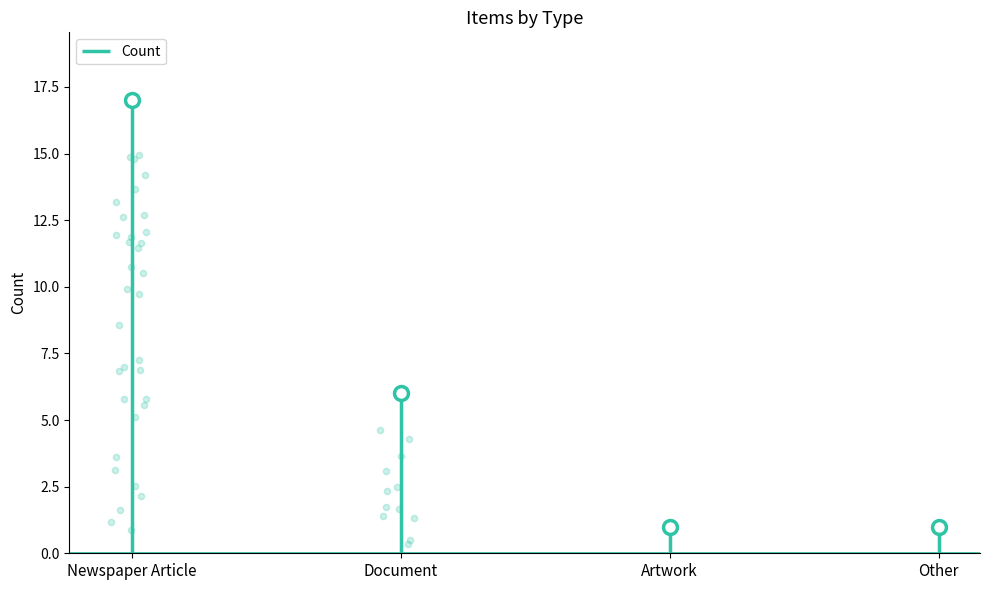

Which has a higher value, Other or Newspaper Article?

Newspaper Article